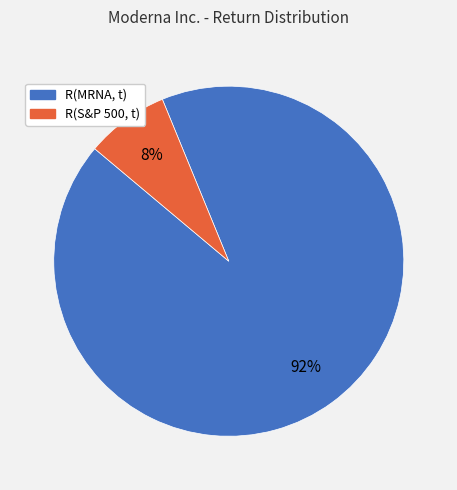

To the nearest percent, what percentage of the pie is R(S&P 500, t)?

8%